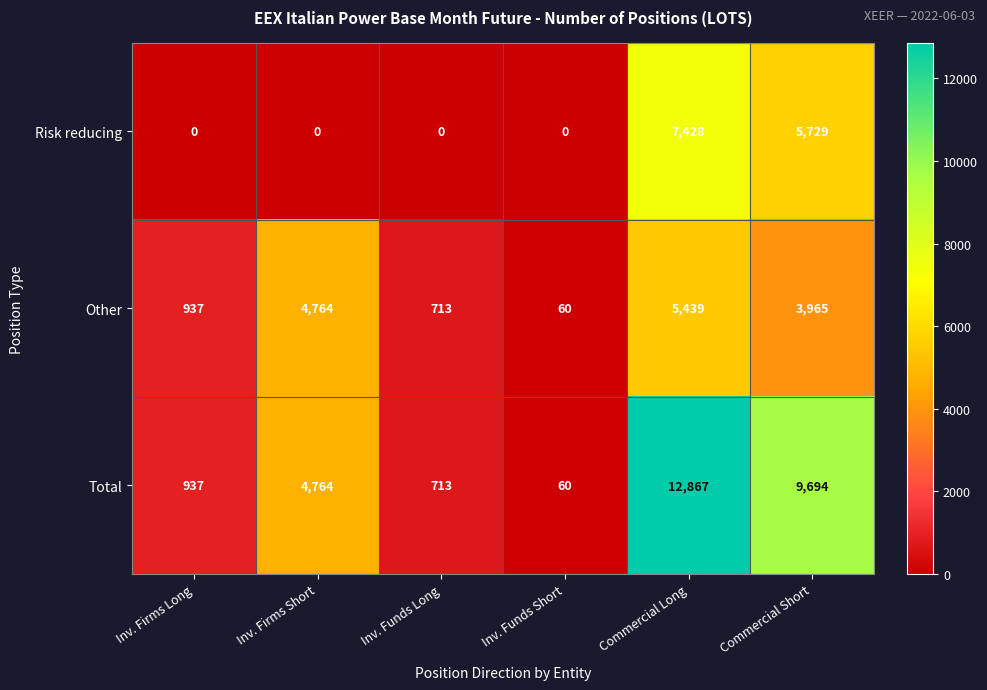

What is the sum of all Total values?

29035